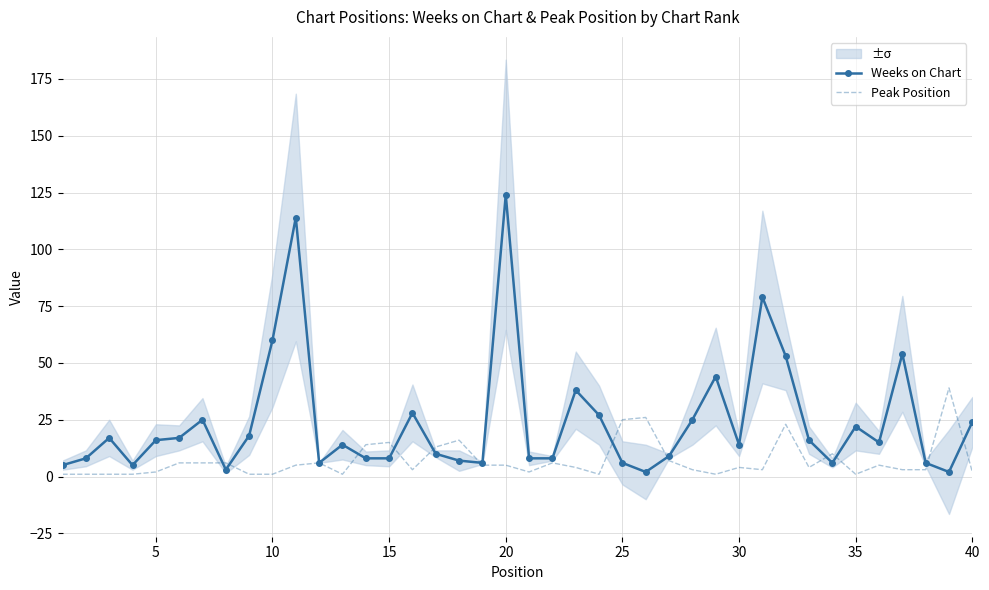

True or false: Peak Position has more than 0 points higher than both neighbors.

True